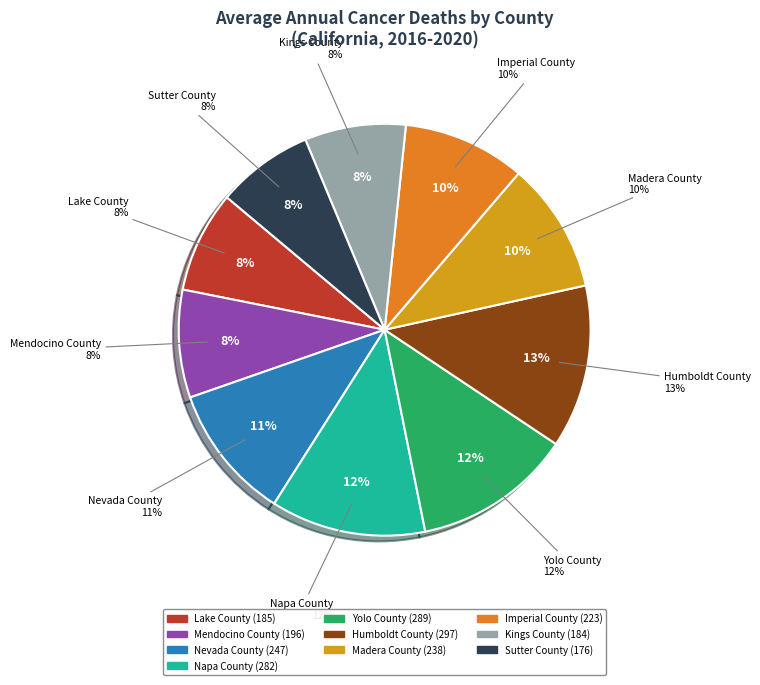

Rank the categories by value from lowest to highest.

Sutter County, Kings County, Lake County, Mendocino County, Imperial County, Madera County, Nevada County, Napa County, Yolo County, Humboldt County